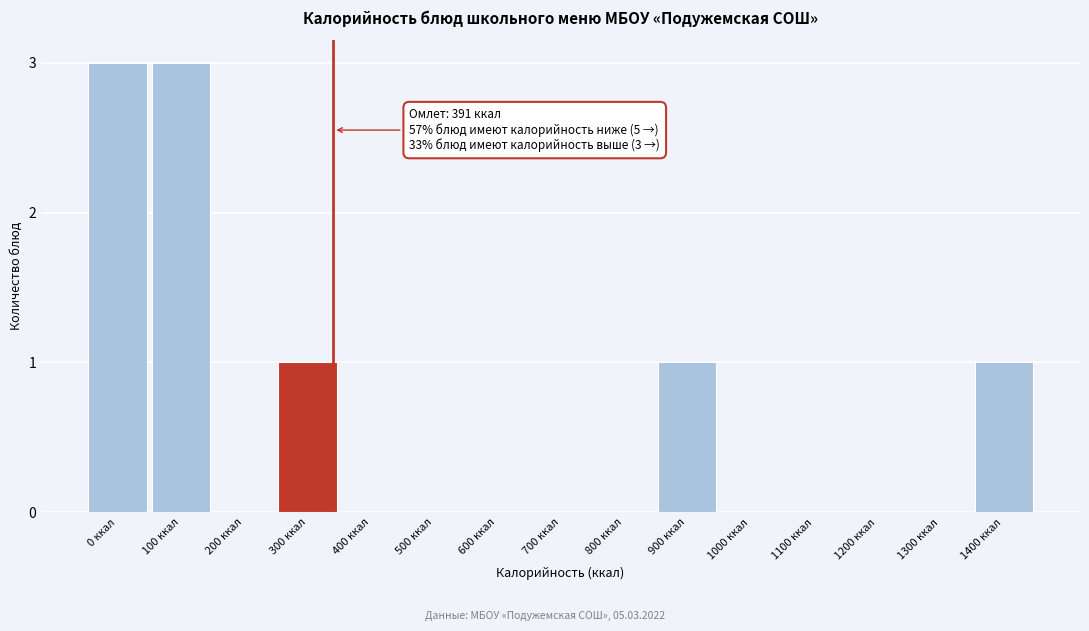

Reading left to right, what are all the values shown in this chart?

0 ккал=3	100 ккал=3	200 ккал=0	300 ккал=1	400 ккал=0	500 ккал=0	600 ккал=0	700 ккал=0	800 ккал=0	900 ккал=1	1000 ккал=0	1100 ккал=0	1200 ккал=0	1300 ккал=0	1400 ккал=1